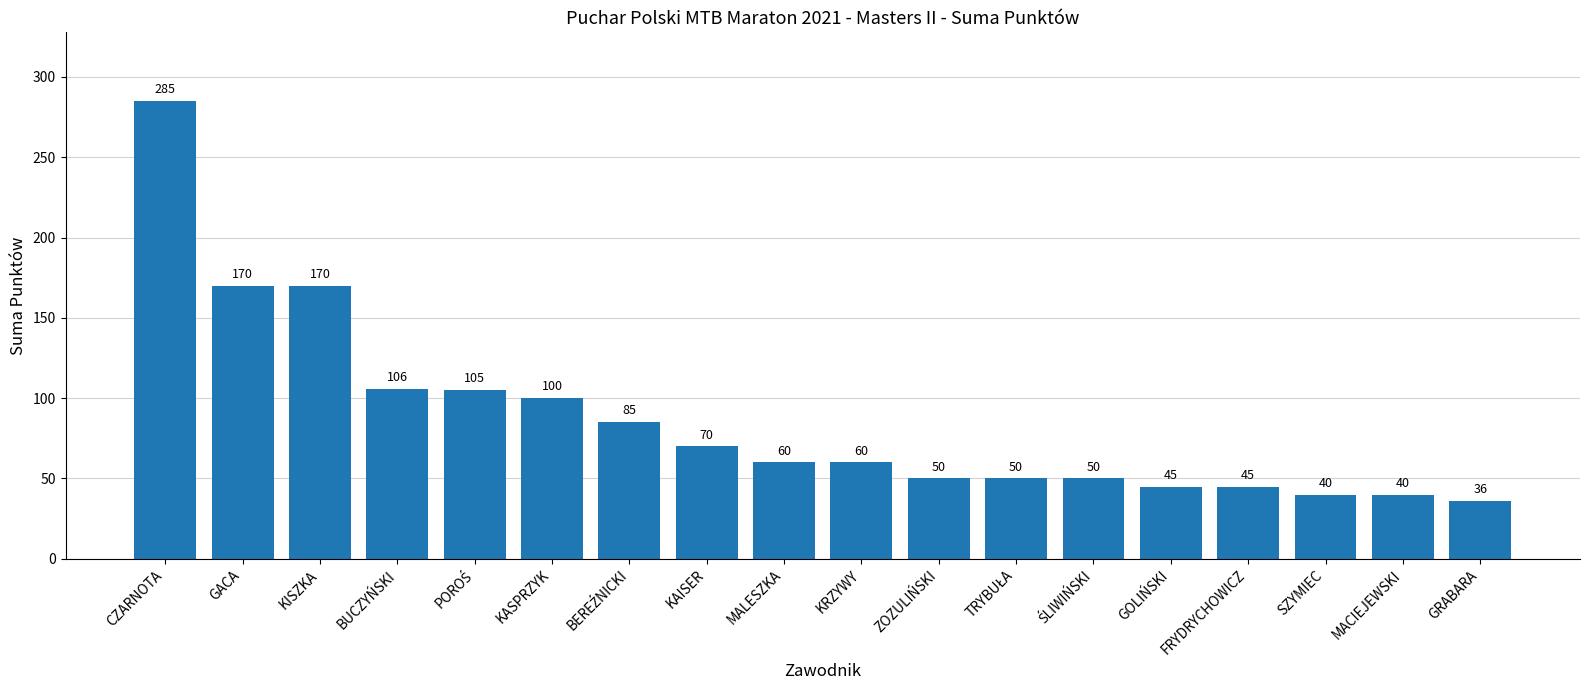

The chart shows a value of 72 at ZOZULIŃSKI. True or false?

False